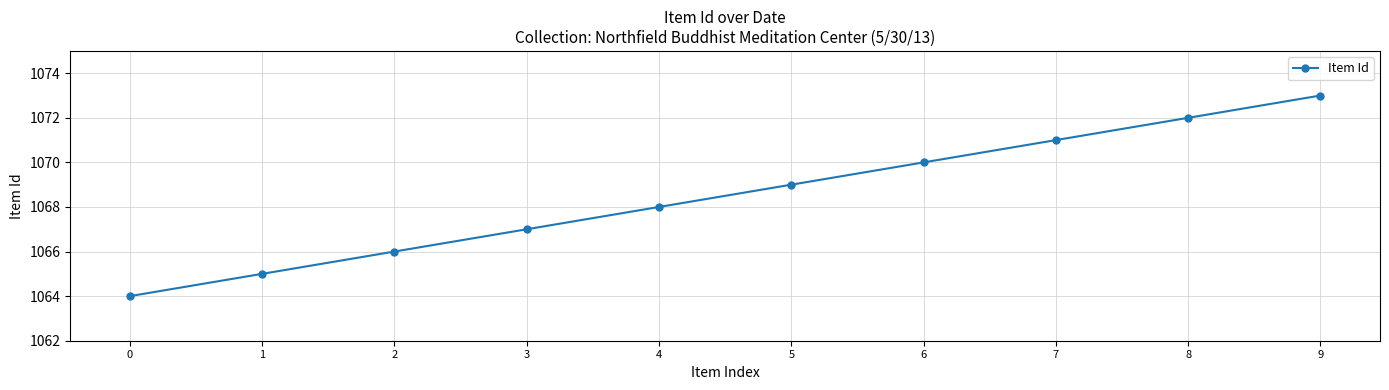

Rank the categories by value from highest to lowest.

9, 8, 7, 6, 5, 4, 3, 2, 1, 0